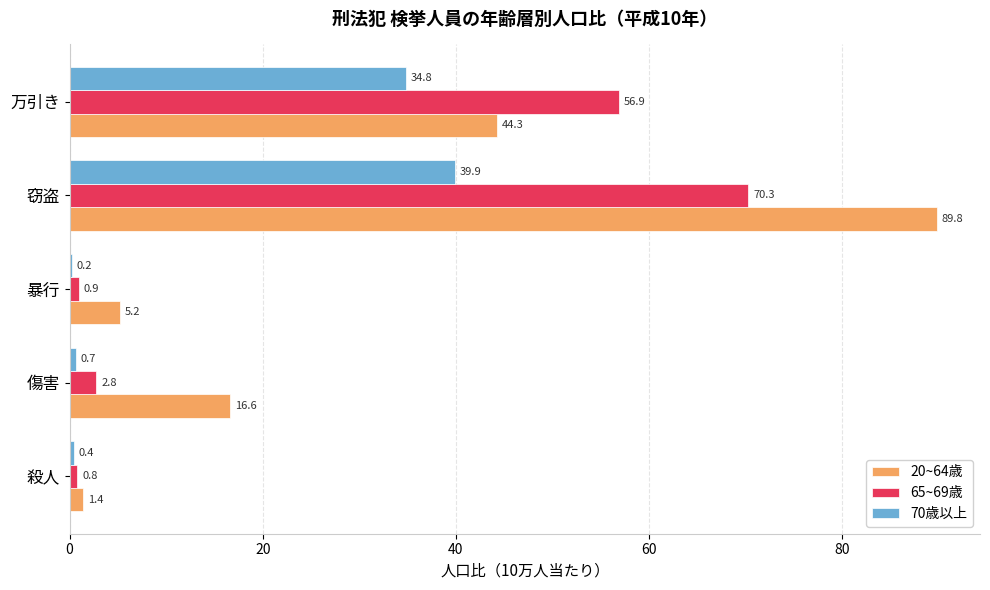

What is the sum of all 70歳以上 values?

76.0